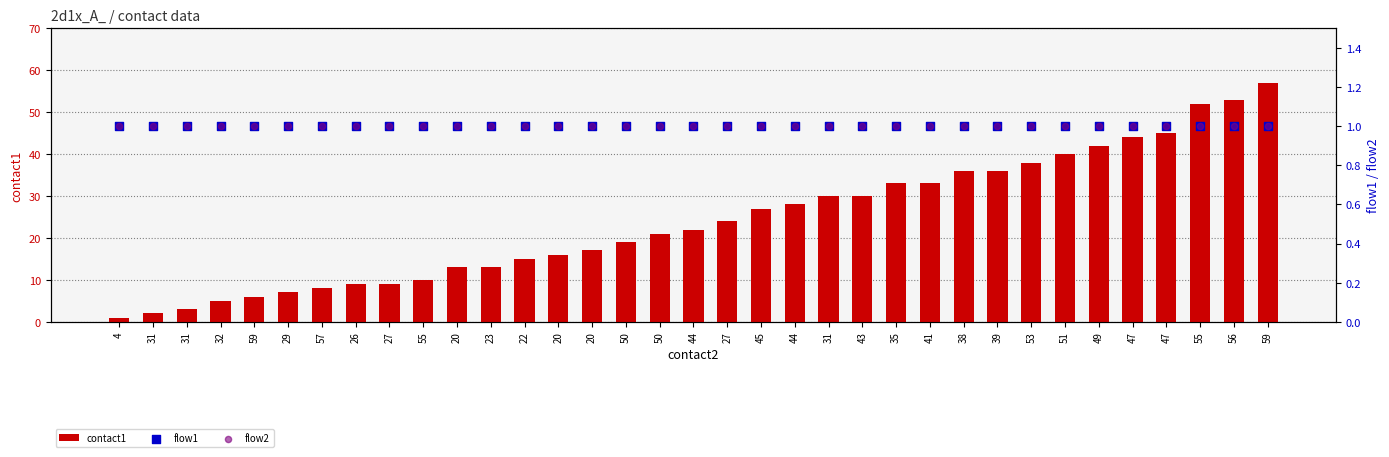

Which series reaches the minimum Y coordinate?

contact1